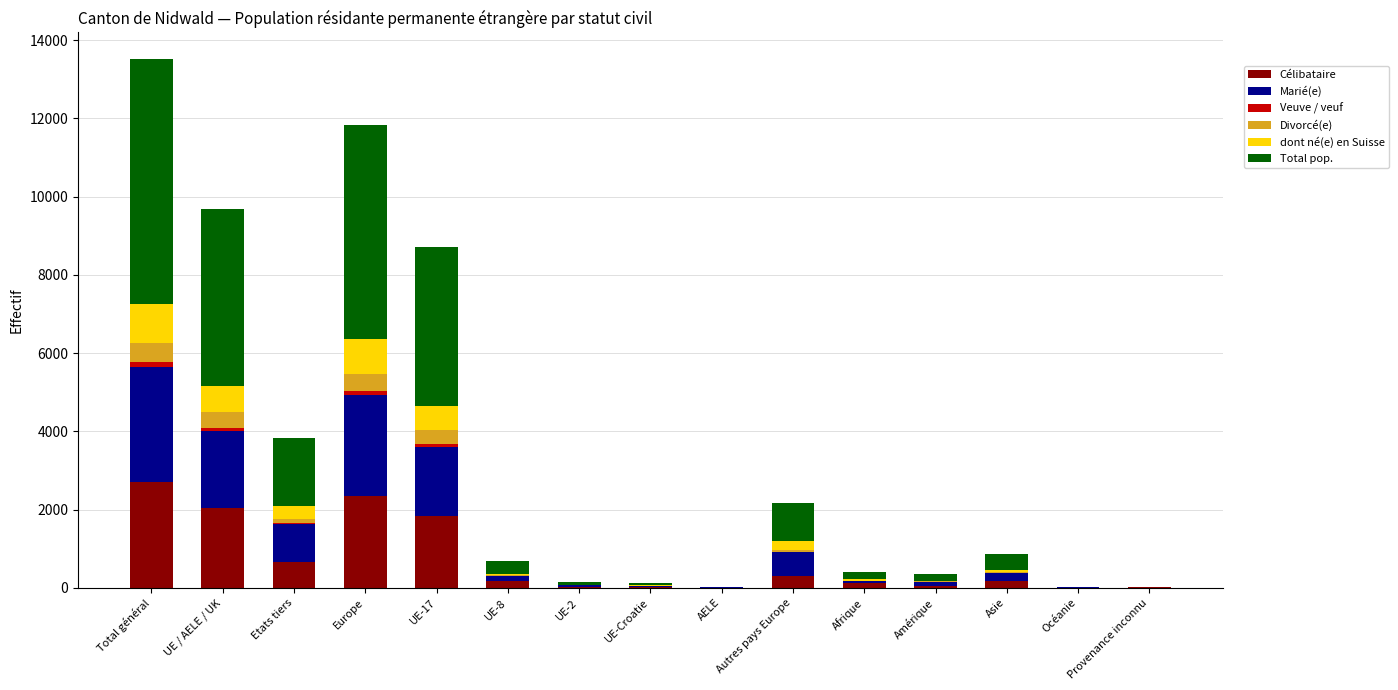

The Célibataire series shows 653 at Etats tiers. True or false?

True